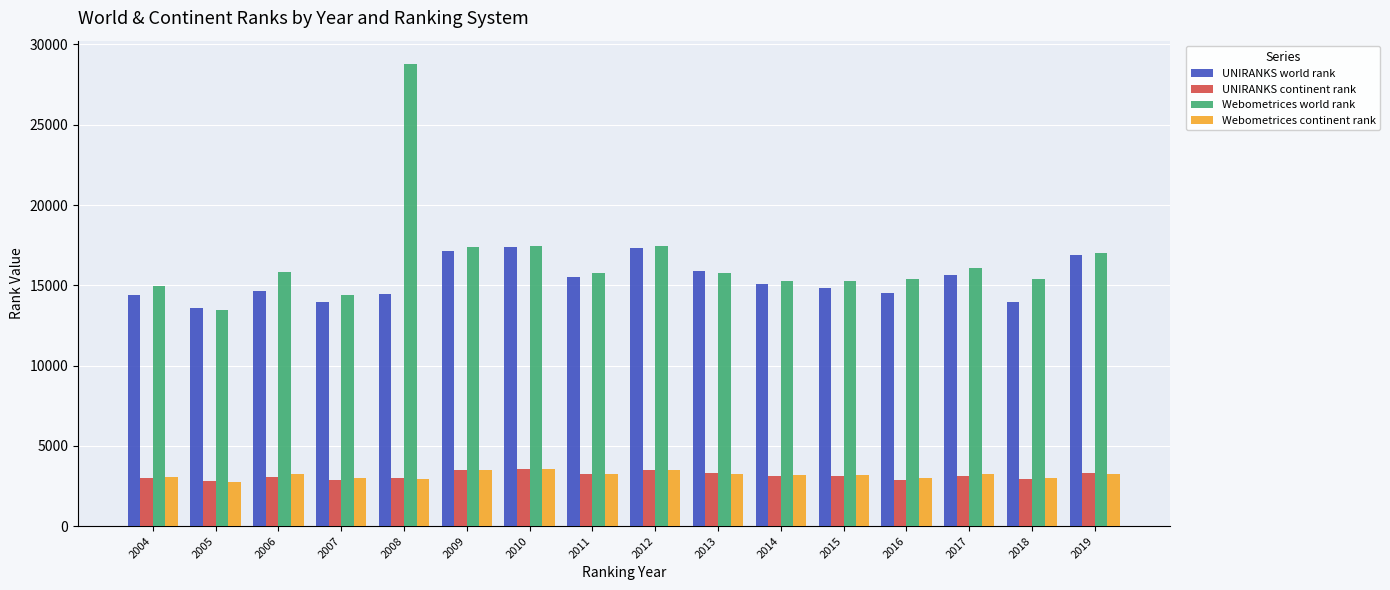

How many bars are there in total?

64